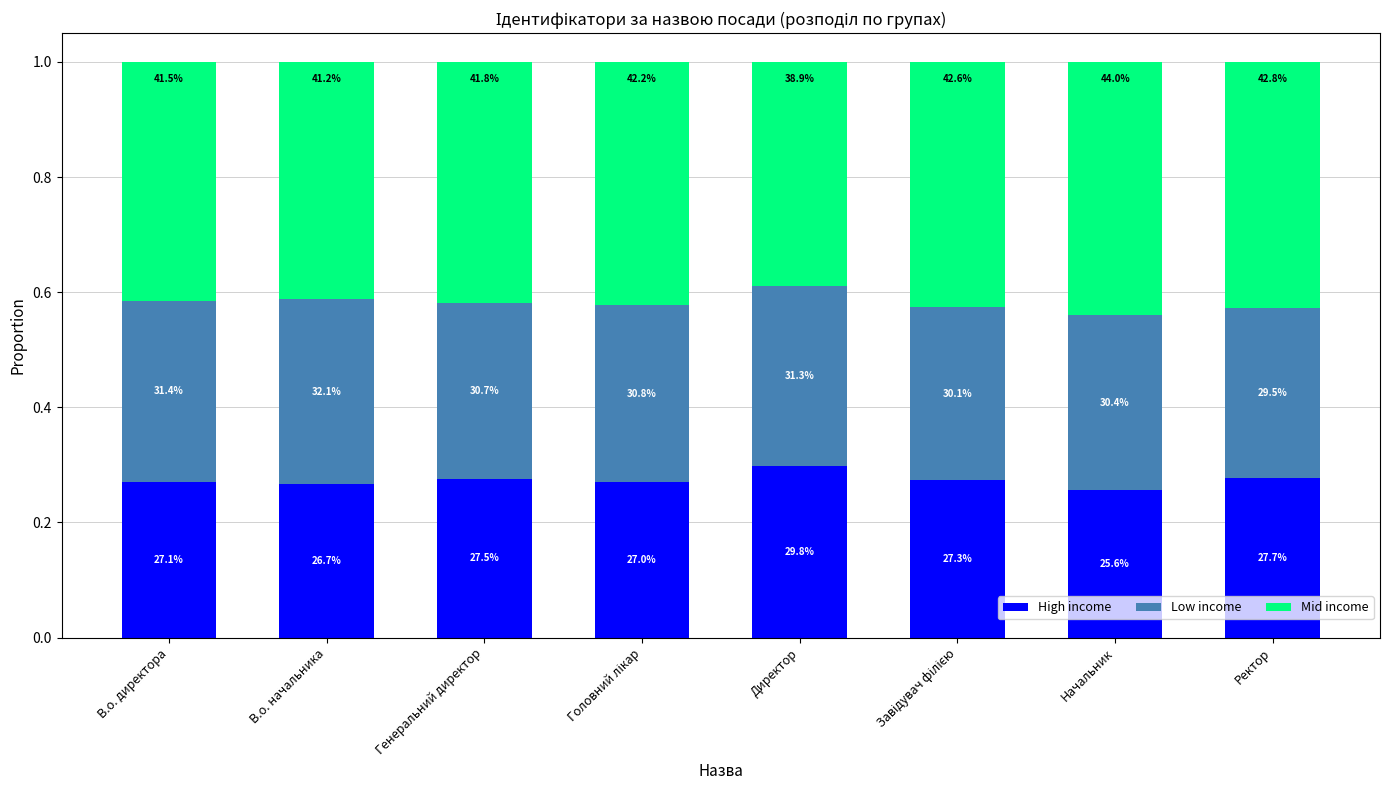

How many bars are there in total?

8